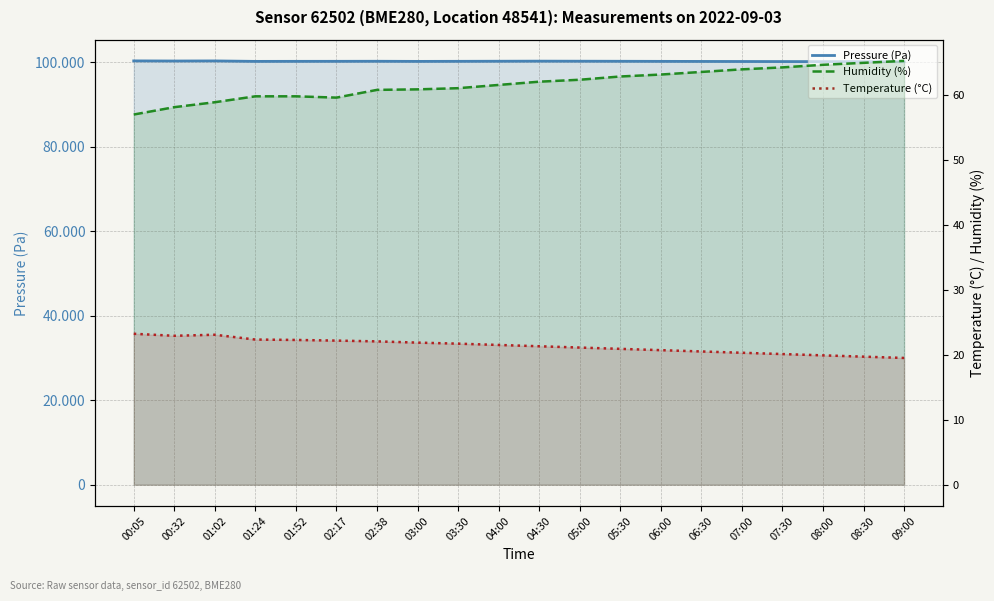

What is the value of the Pressure (Pa) point at the 11th from the left?

100310.0